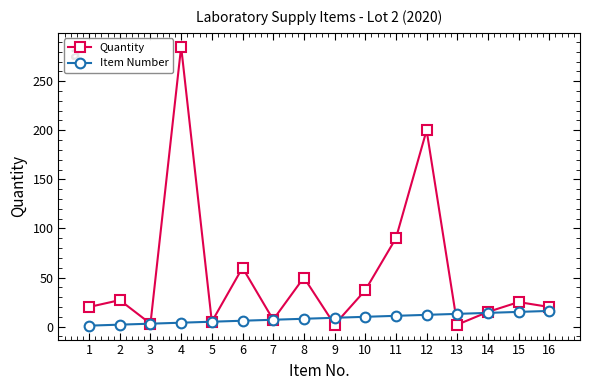

How many values in the Item Number series are below 9?

8